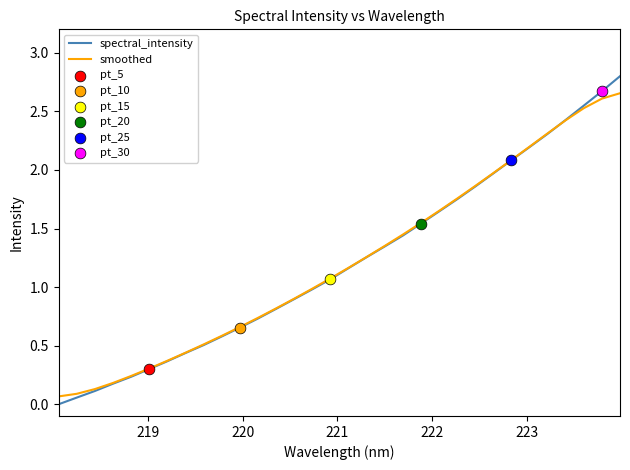

What is the maximum value shown in the chart?

2.8